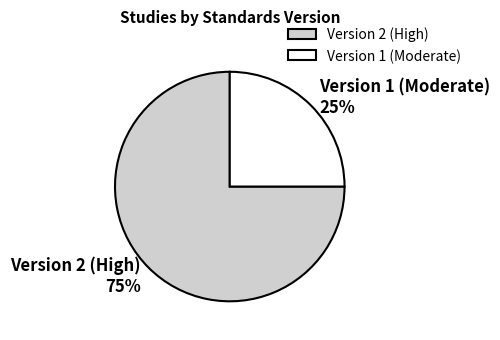

To the nearest percent, what percentage of the pie is Version 1 (Moderate)?

25%